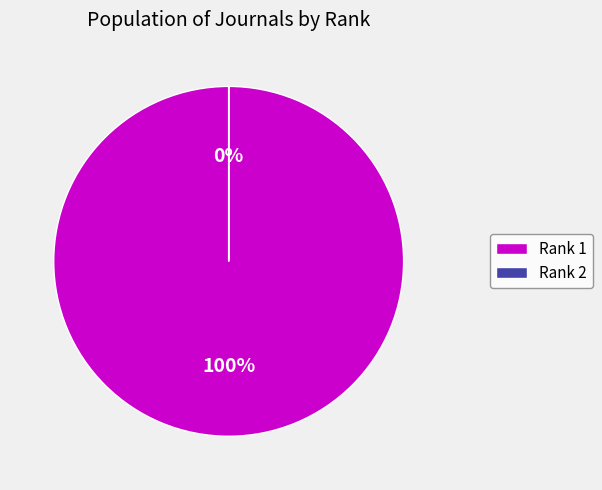

How many slices are in this pie chart?

2